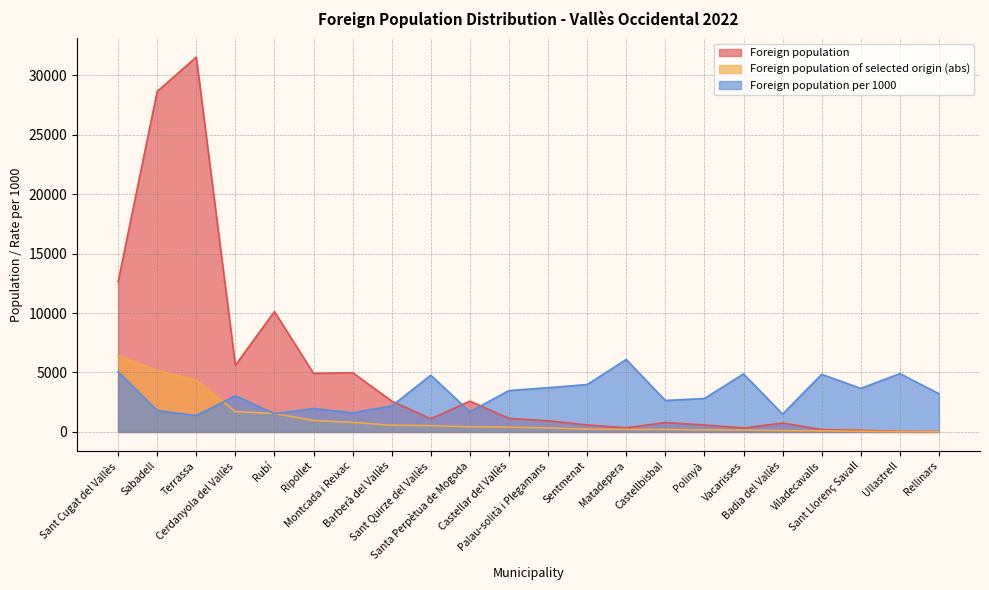

True or false: Foreign population and Foreign population of selected origin (abs) cross at least once.

False